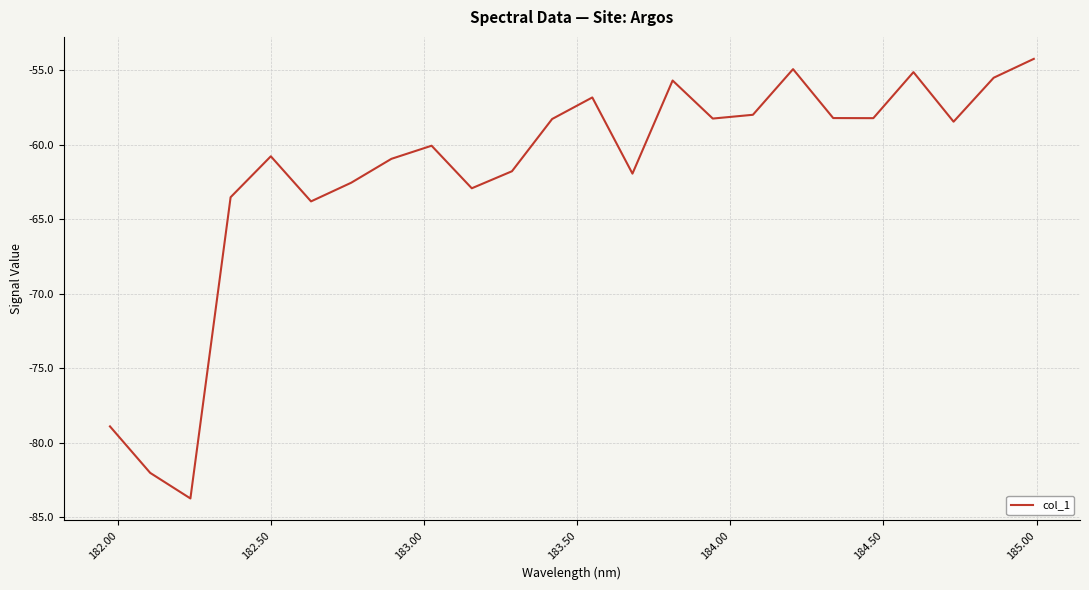

What is the smallest value displayed?

-83.7